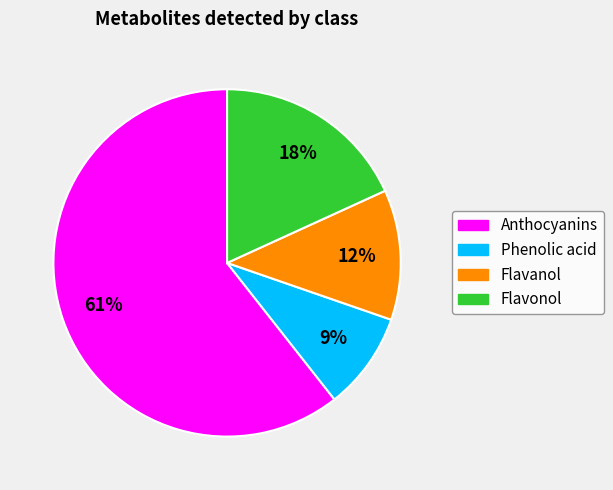

To the nearest percent, what is the average slice percentage?

25%